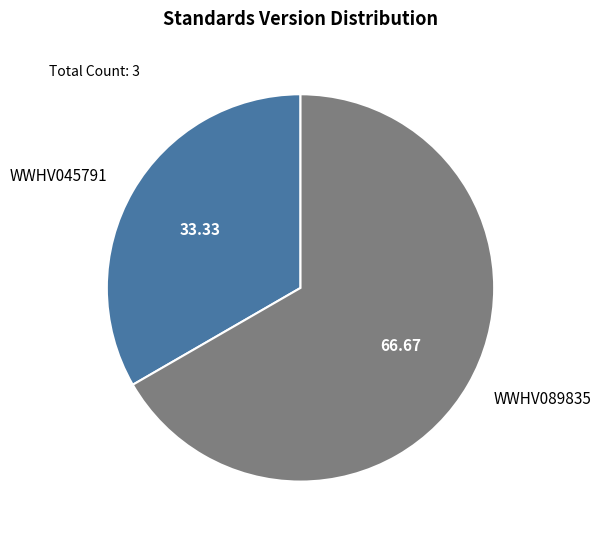

Count the number of slices in the pie.

2